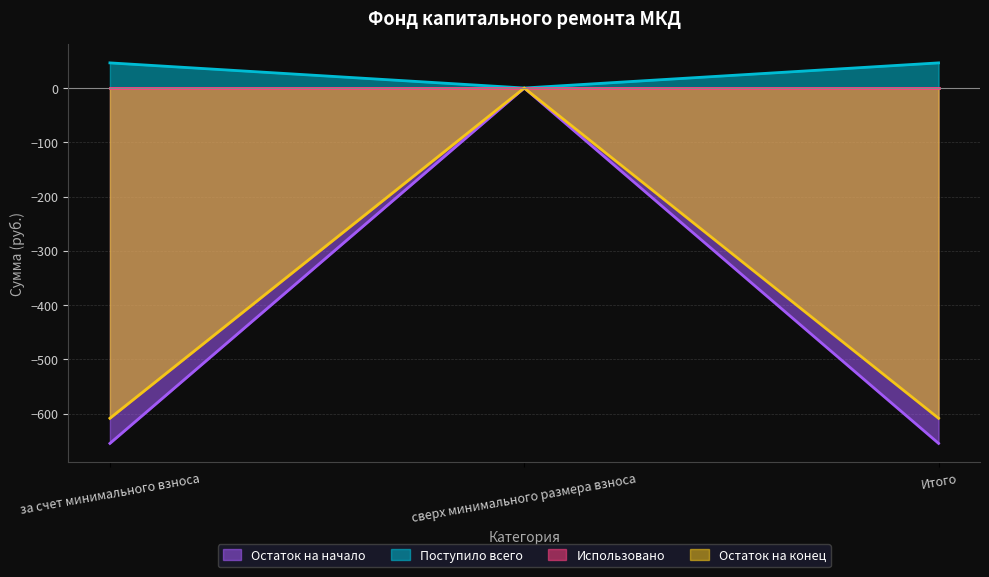

Rank the series at сверх минимального размера взноса from highest to lowest value.

Остаток на начало, Поступило всего, Остаток на конец